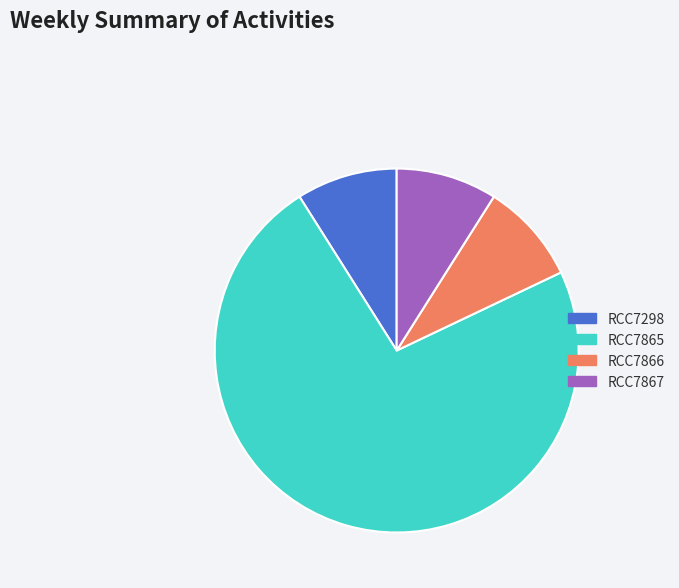

What is the largest slice in the pie chart?

RCC7865